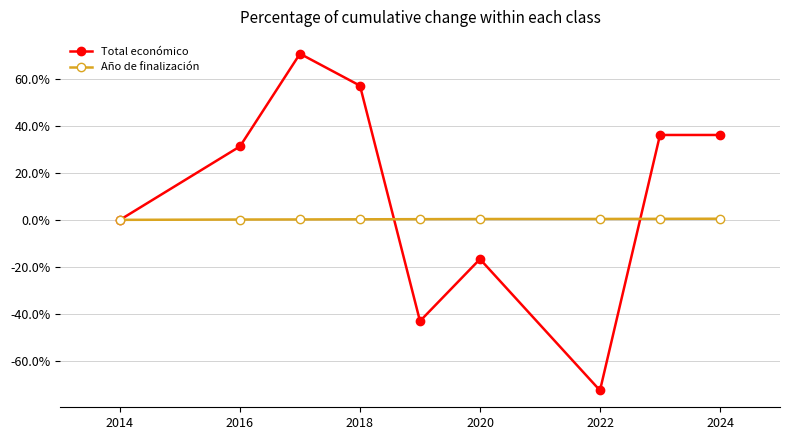

What is the smallest value displayed?

-72.8